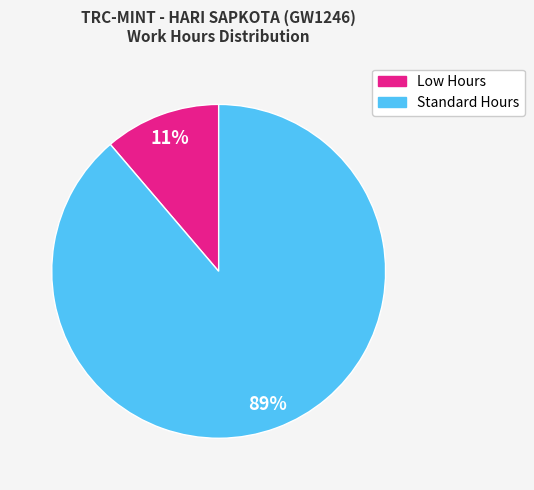

Count the number of slices in the pie.

2